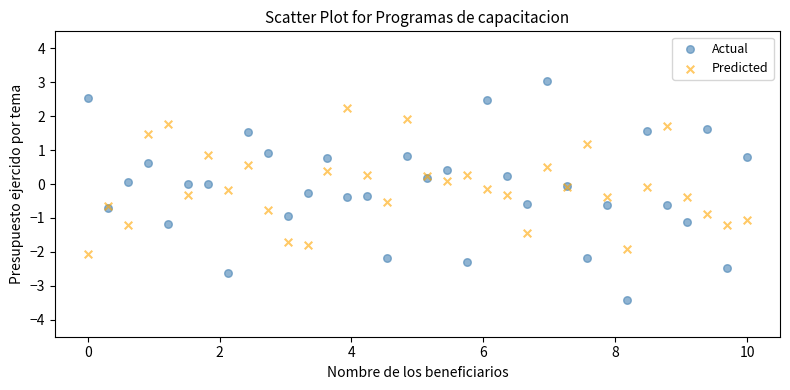

What is the X range (max minus min) for the scatter plot?

10.0